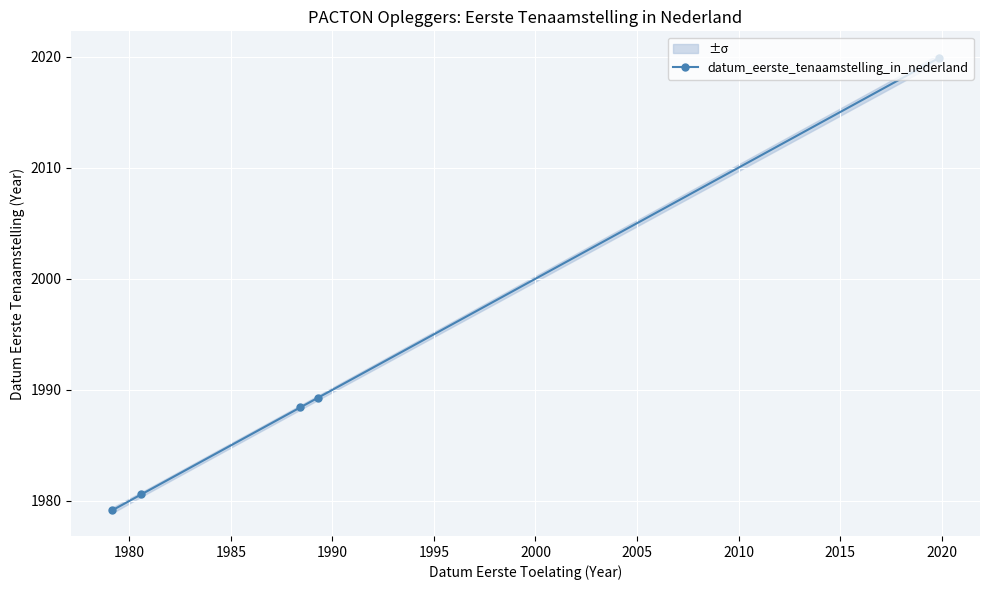

True or false: datum_eerste_tenaamstelling_in_nederland has more than 1 interior local peaks.

False